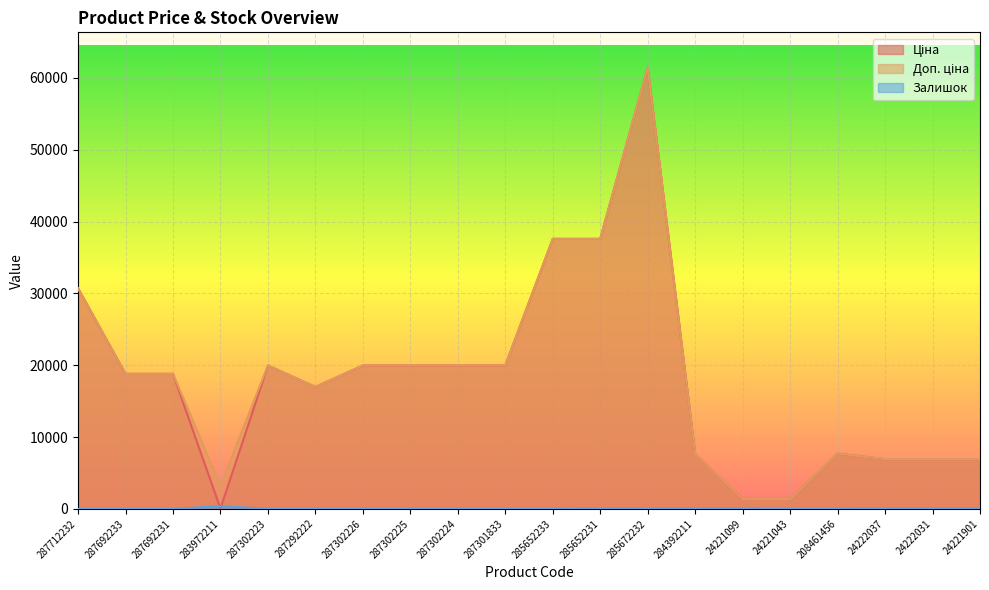

The Доп. ціна series shows 20439.8 at 285652231. True or false?

False